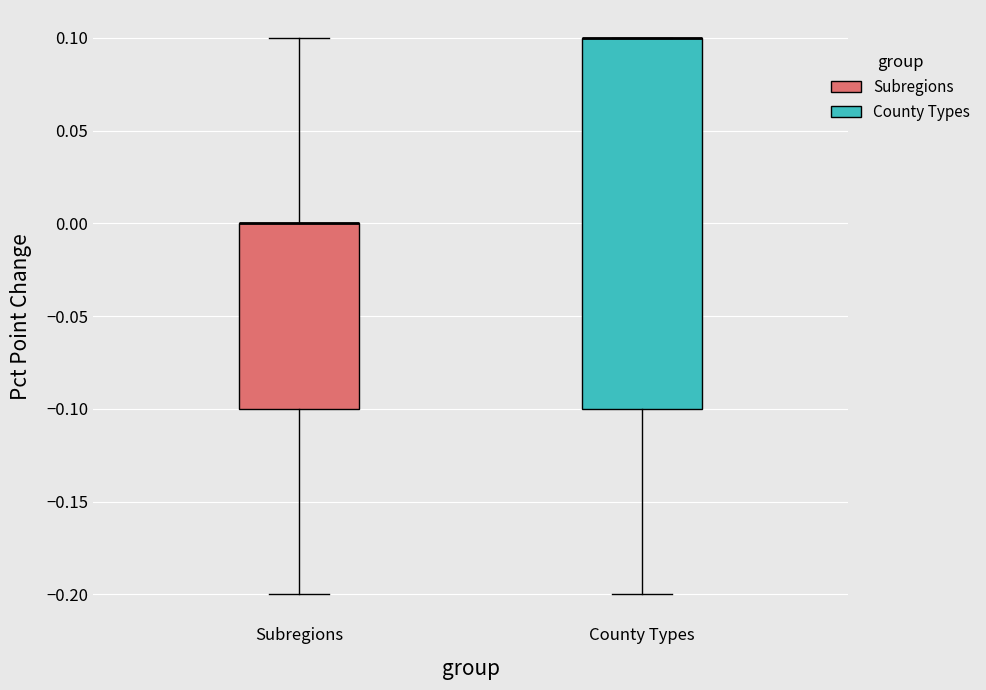

Reading left to right, read every box against the y-axis: the position of its median line, the range the box covers, and the ends of its whiskers. The values are not printed on the chart, so give them approximately, as read against the axis.

Subregions: median 0.0 (drawn on the box's upper edge), box -0.1 to 0.0, whiskers -0.2 to 0.1
County Types: median 0.1 (drawn on the box's upper edge), box -0.1 to 0.1, whiskers -0.2 to 0.1